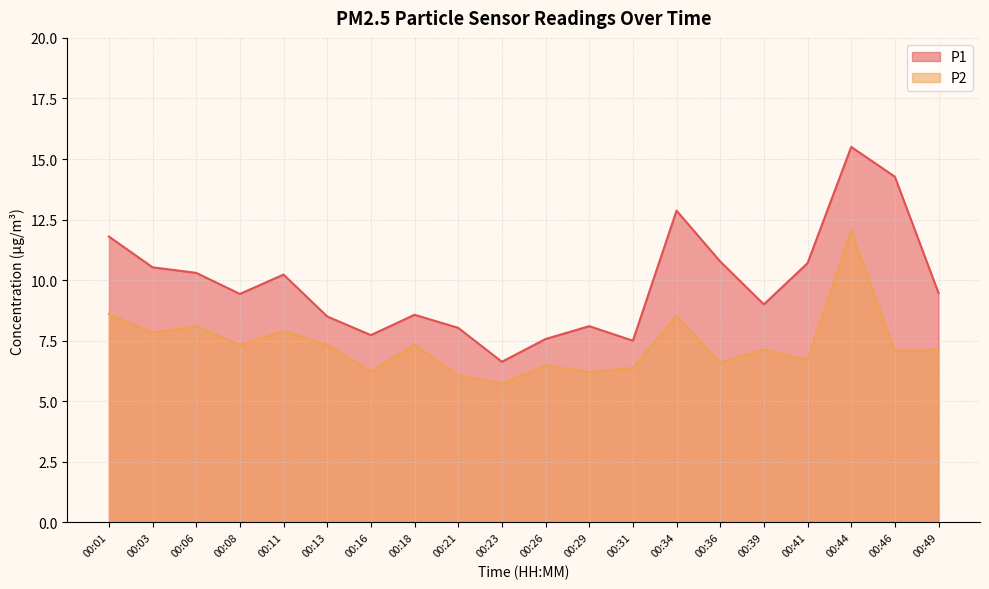

At which label does P2 reach its minimum?

00:23